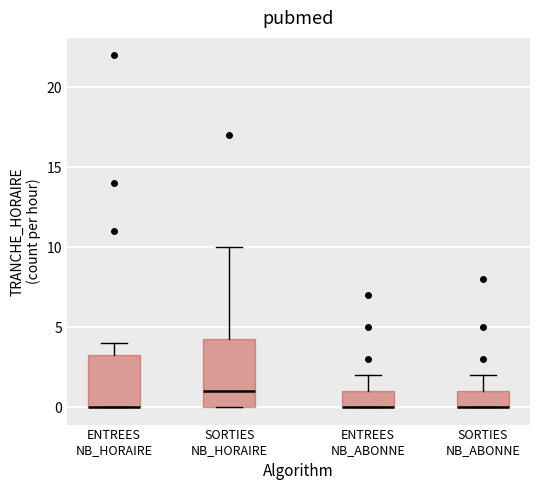

Reading left to right, transcribe this box plot: for each box, give where its median line is, the range the box spans, and where its two whiskers end, as read against the y-axis. The values are not printed on the chart, so give them approximately, as read against the axis.

ENTREES NB_HORAIRE: median 0.0 (drawn on the box's lower edge), box 0.0 to 3.5, whiskers 0.0 to 4.0
SORTIES NB_HORAIRE: median 1.0, box 0.0 to 4.5, whiskers 0.0 to 10.0
ENTREES NB_ABONNE: median 0.0 (drawn on the box's lower edge), box 0.0 to 1.0, whiskers 0.0 to 2.0
SORTIES NB_ABONNE: median 0.0 (drawn on the box's lower edge), box 0.0 to 1.0, whiskers 0.0 to 2.0